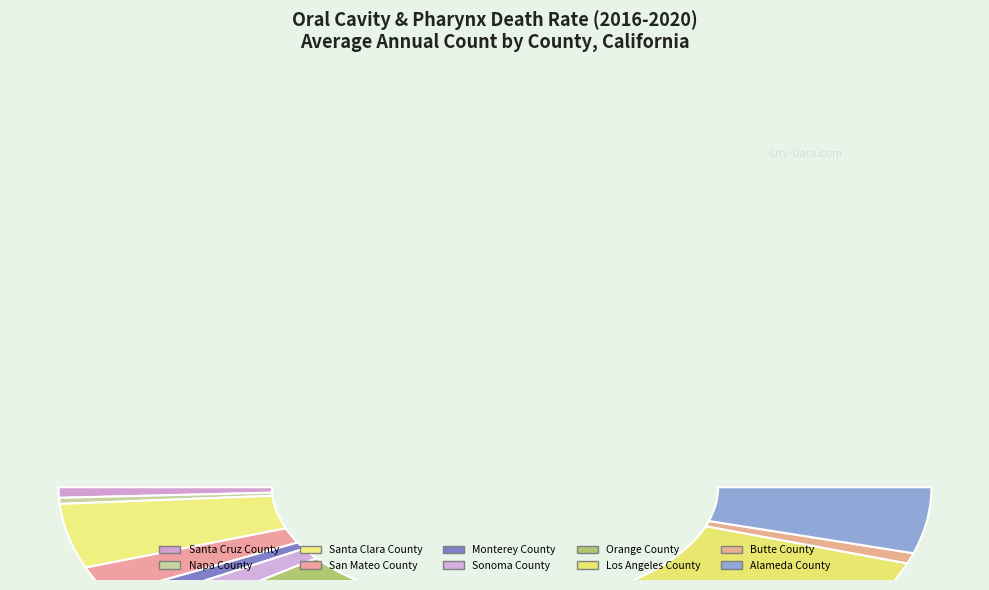

To the nearest percent, what is the average slice percentage?

10%